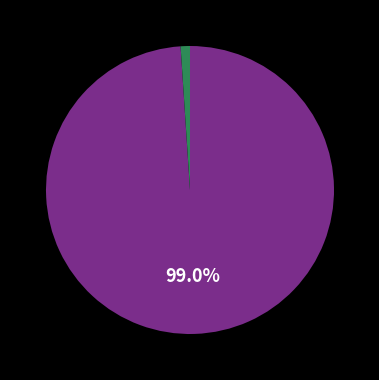

Does any single category account for the majority?

Yes